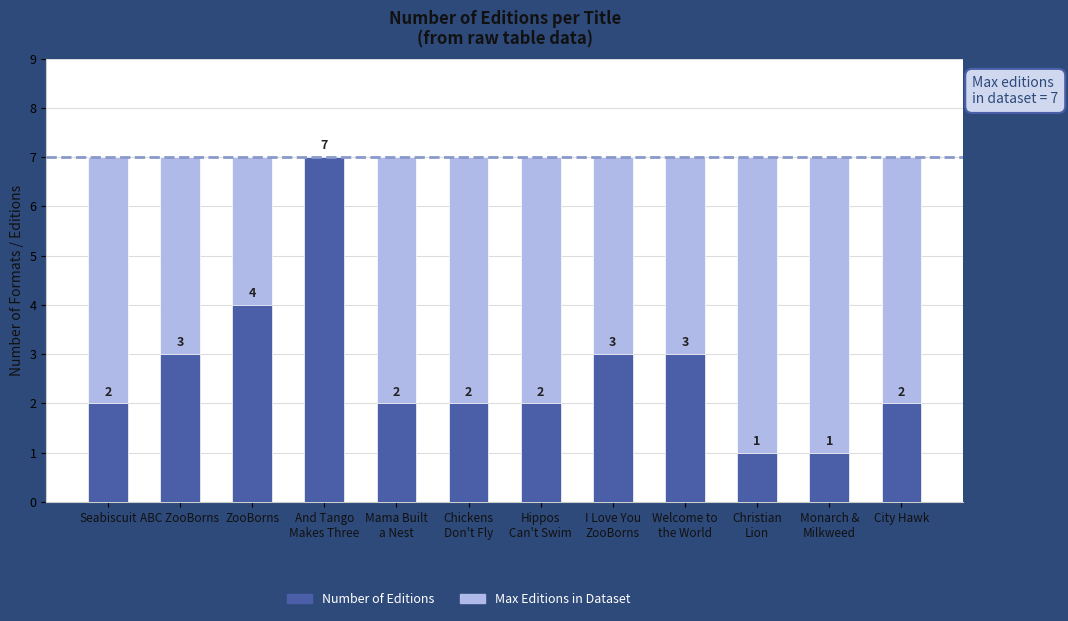

True or false: Number of Editions has a value of 4 at ZooBorns.

True